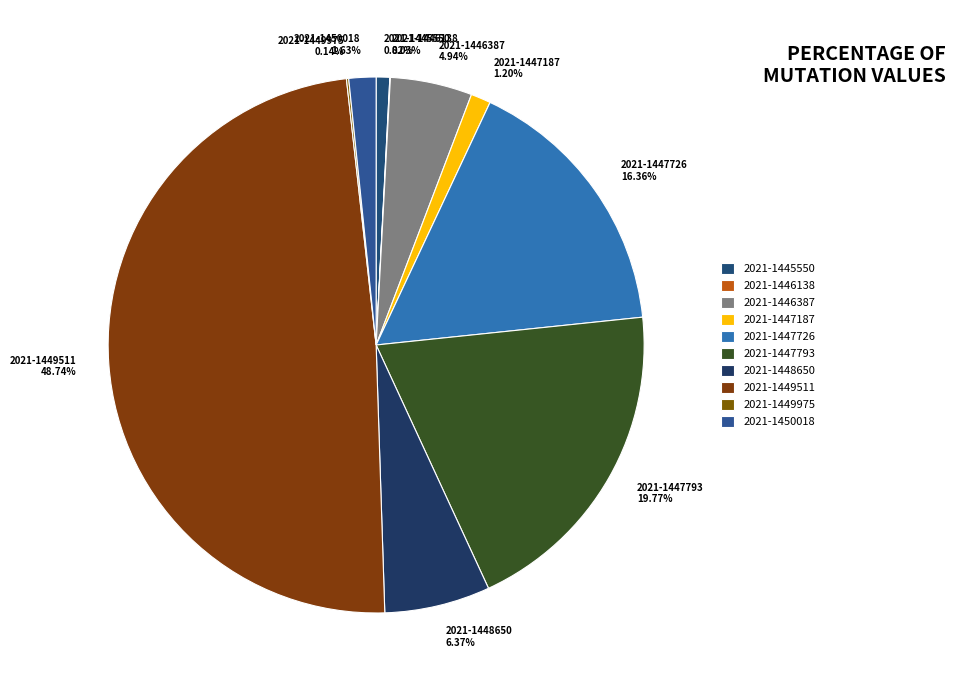

Which category has the biggest portion of the pie?

2021-1449511